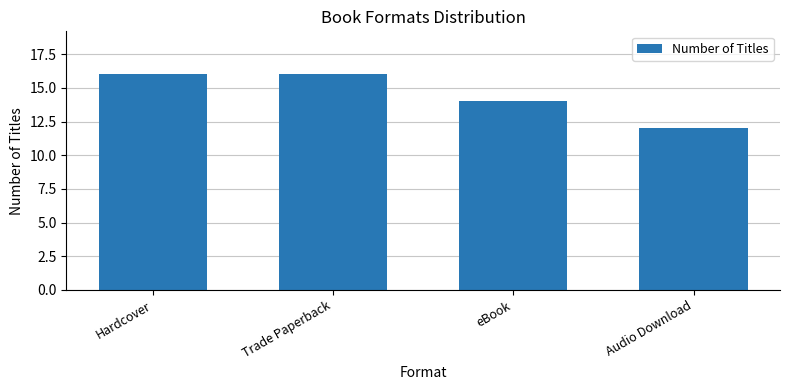

What is the minimum value shown in the chart?

12